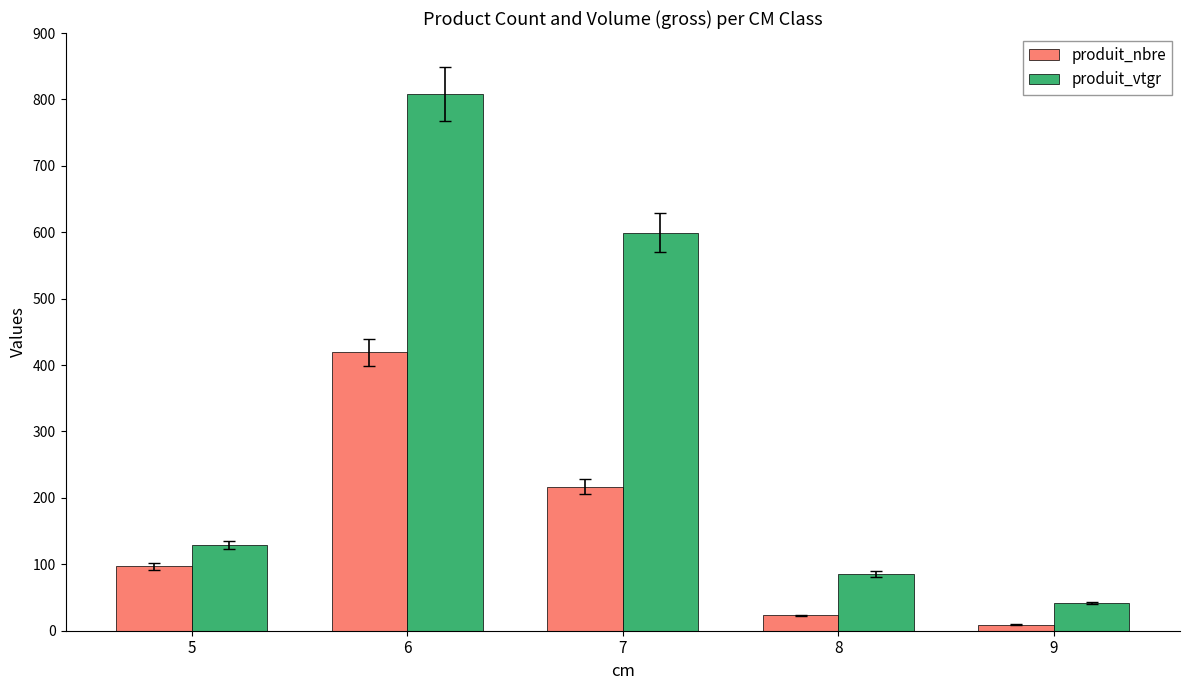

Rank the series at 9 from lowest to highest value.

produit_nbre, produit_vtgr